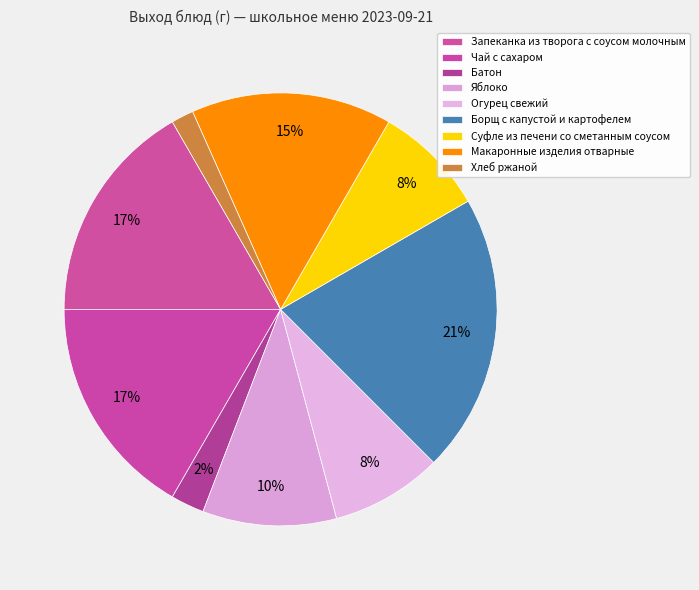

Is Огурец свежий the majority of the pie?

No